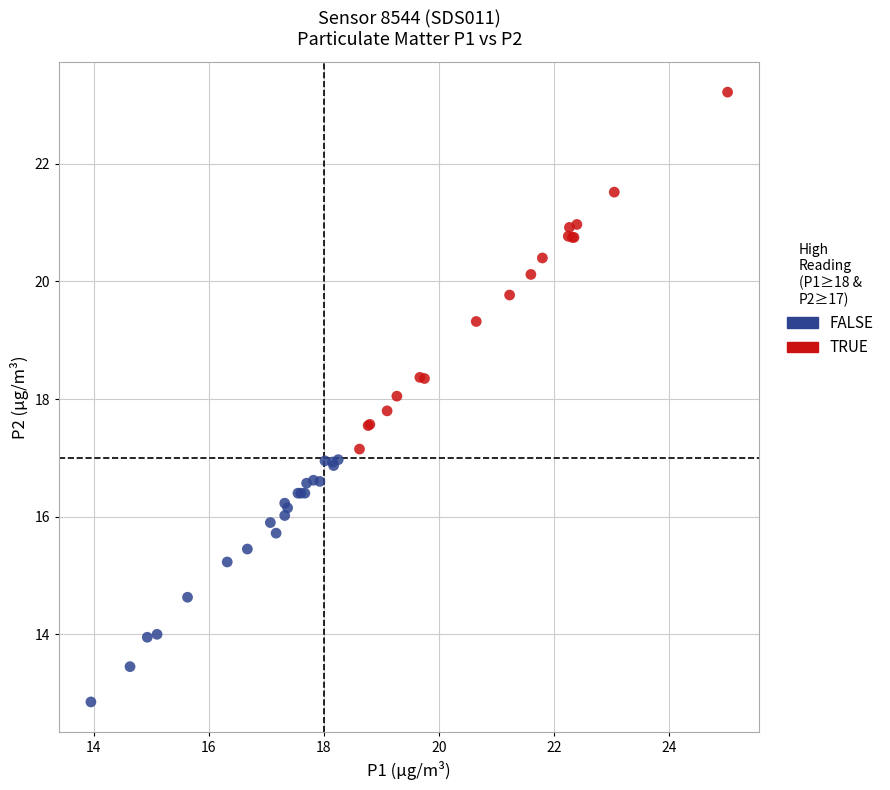

Which series has the widest spread of Y values?

TRUE